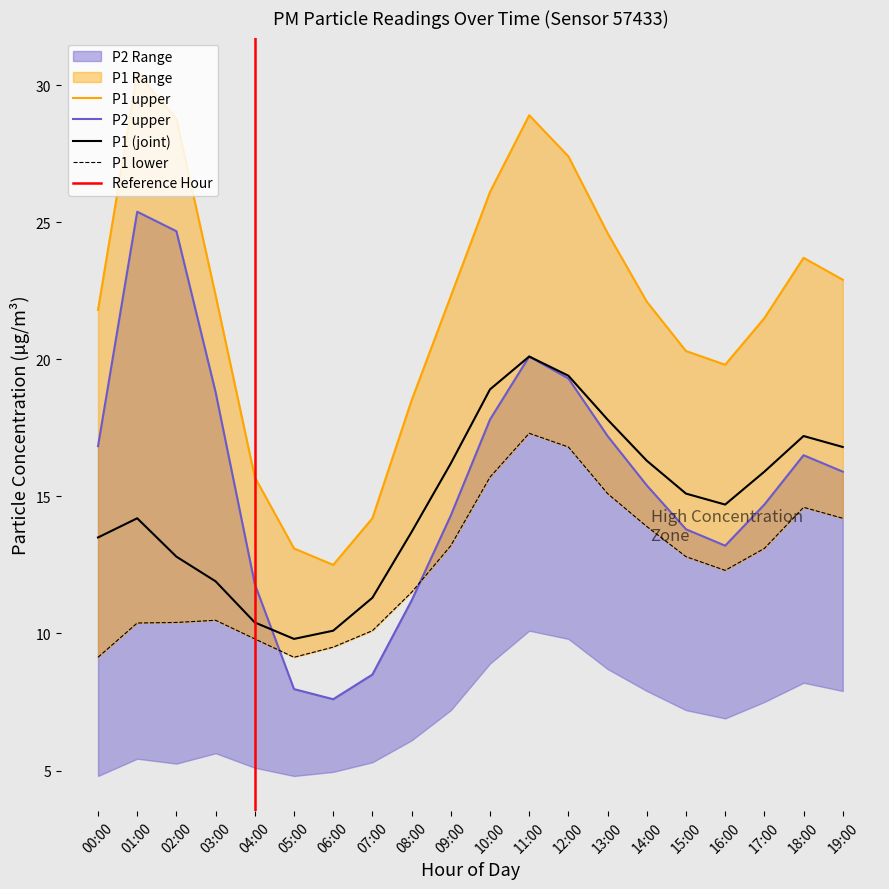

Is the value of P2_upper at 10:00 greater than the value of P1_upper at 06:00?

Yes